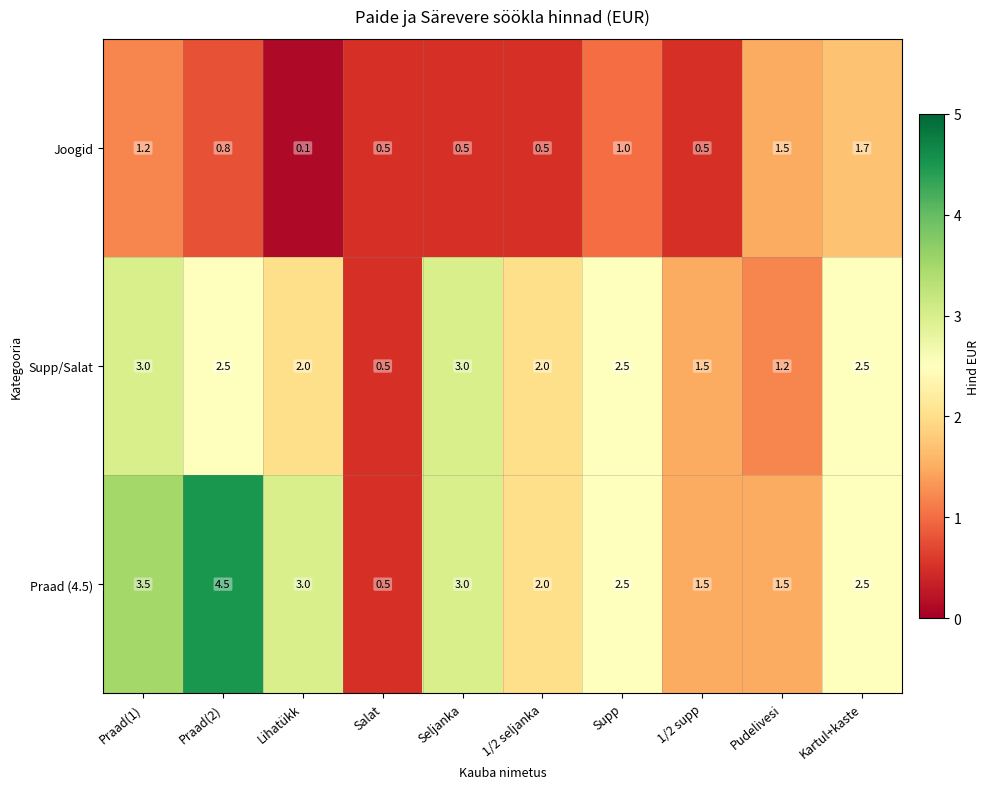

Which series has the widest spread of values?

Praad (4.5)